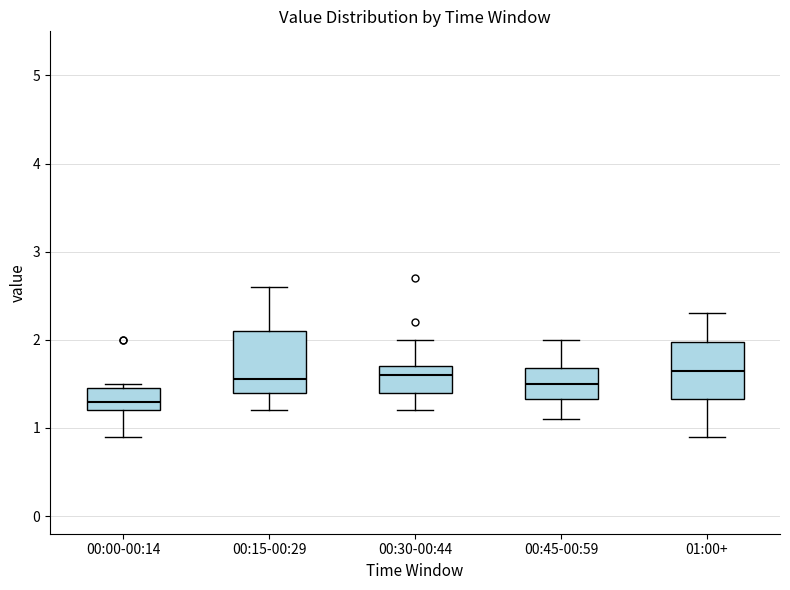

Where is the upper edge of the box for 00:30-00:44 on the y-axis? The values are not printed on the chart, so give them approximately, as read against the axis.

1.7